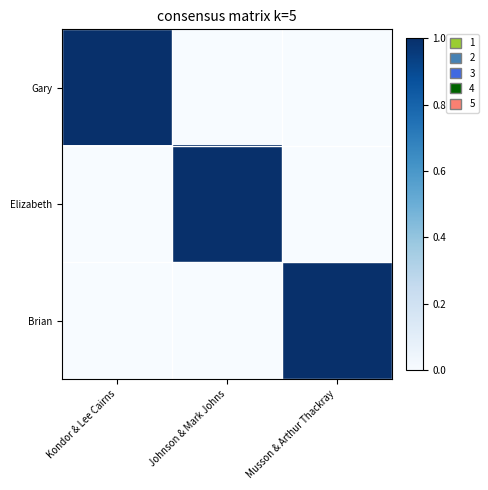

Reading left to right, transcribe all the data shown in this chart.

Gary: Kondor & Lee Cairns=1	Johnson & Mark Johns=0	Musson & Arthur Thackray=0
Elizabeth: Kondor & Lee Cairns=0	Johnson & Mark Johns=1	Musson & Arthur Thackray=0
Brian: Kondor & Lee Cairns=0	Johnson & Mark Johns=0	Musson & Arthur Thackray=1